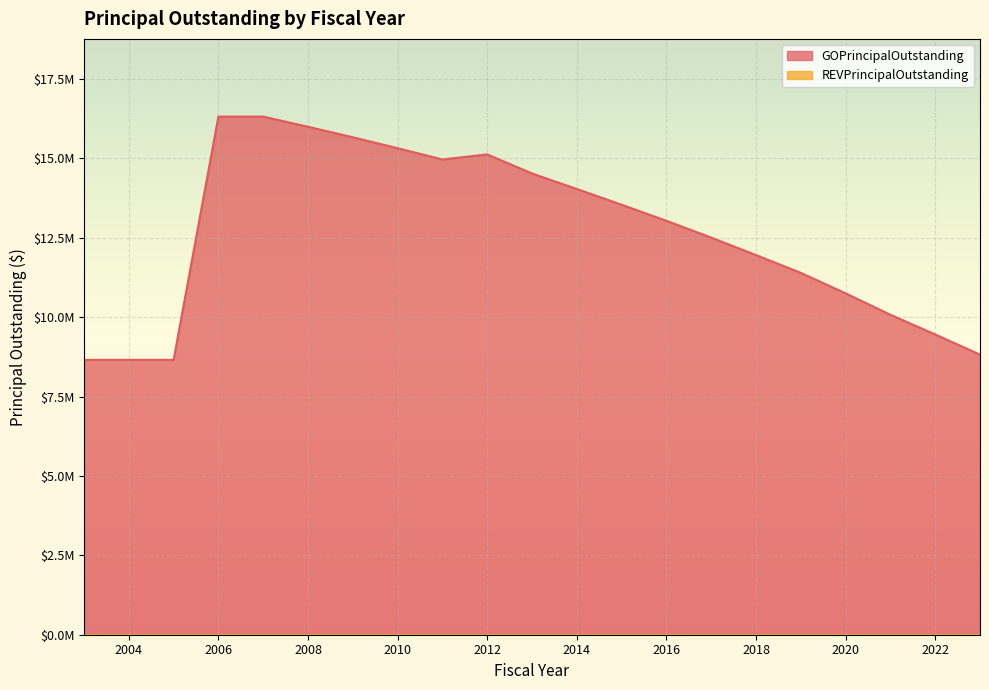

What is the approximate value at 2007, to the nearest 10?

16315000